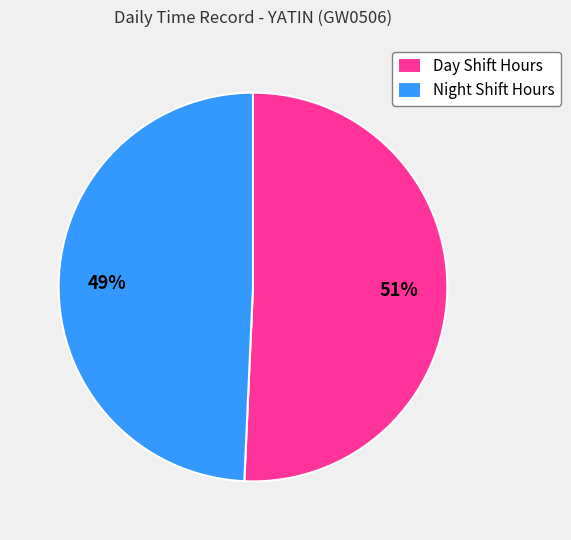

What is the largest slice in the pie chart?

Day Shift Hours